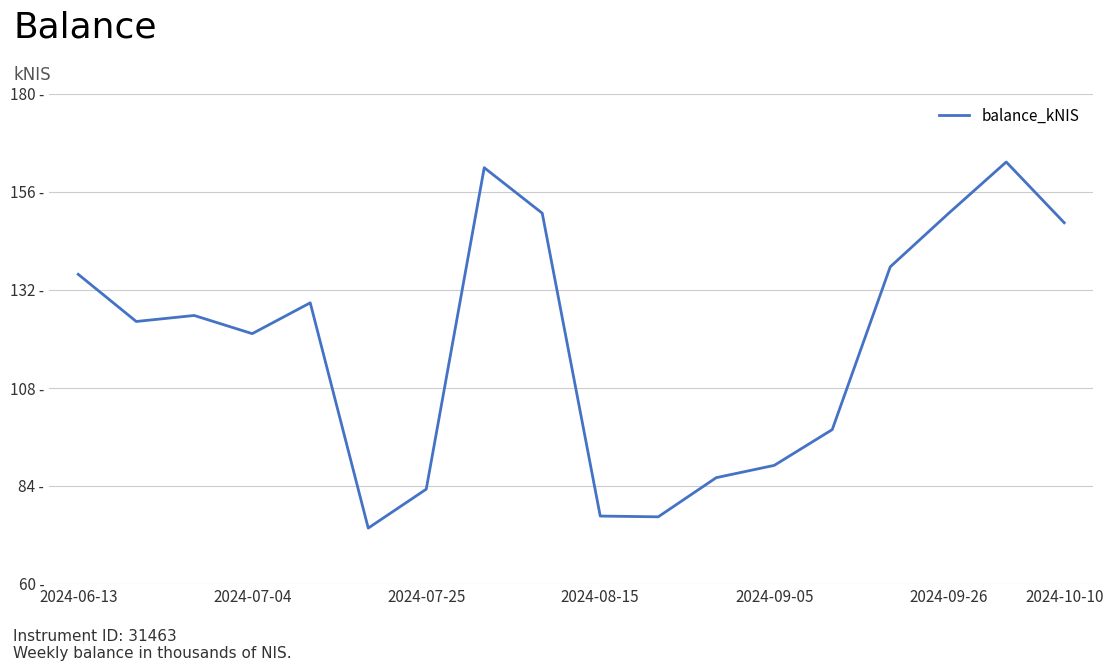

Is this an area chart (filled region under the line)?

No